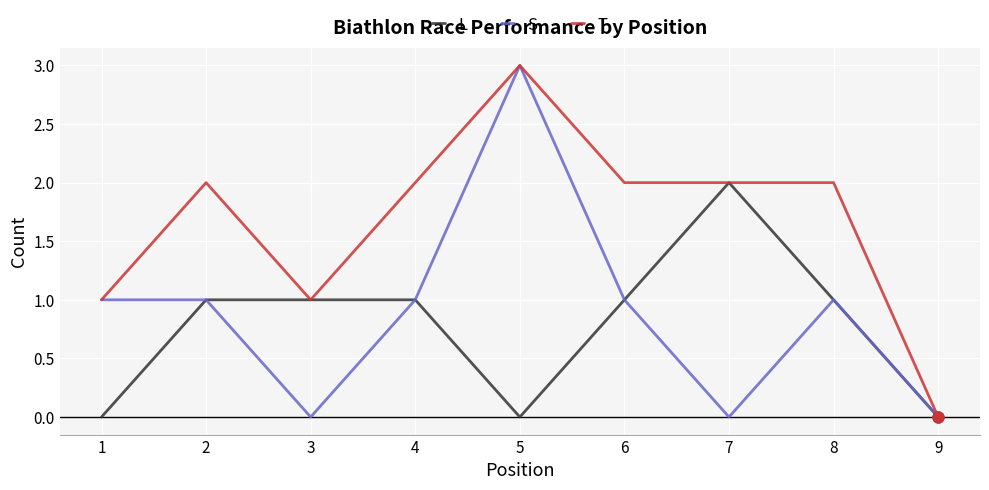

At which category is the sum across all series the highest?

5